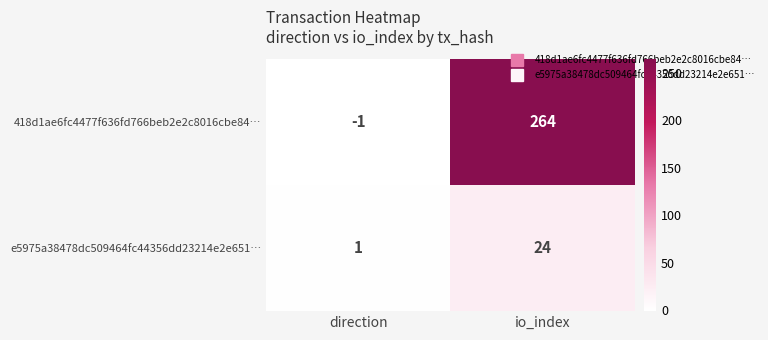

At direction, list the series in order from largest to smallest.

e5975a38478dc509464fc44356dd23214e2e651…, 418d1ae6fc4477f636fd766beb2e2c8016cbe84…